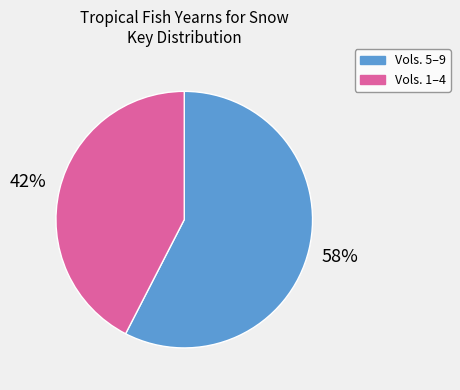

Approximately how many times larger is the value at Vols. 1–4 compared to Vols. 5–9?

0.7